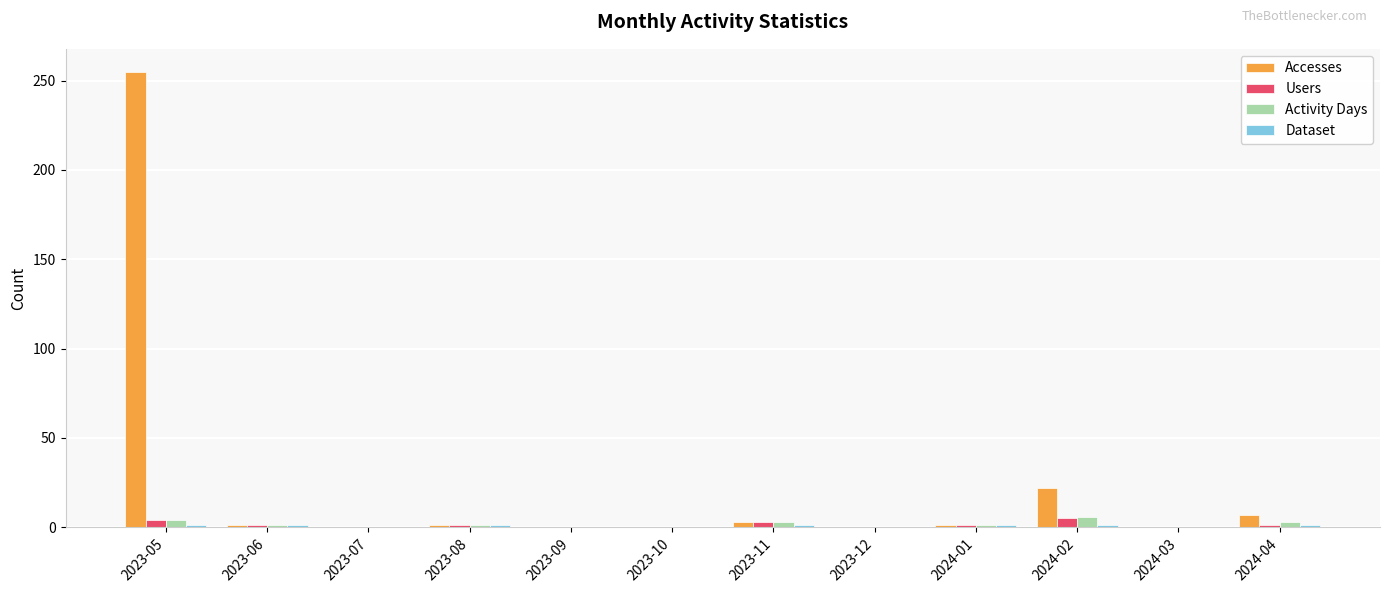

The value of Accesses at 2023-10 is 150. True or false?

False